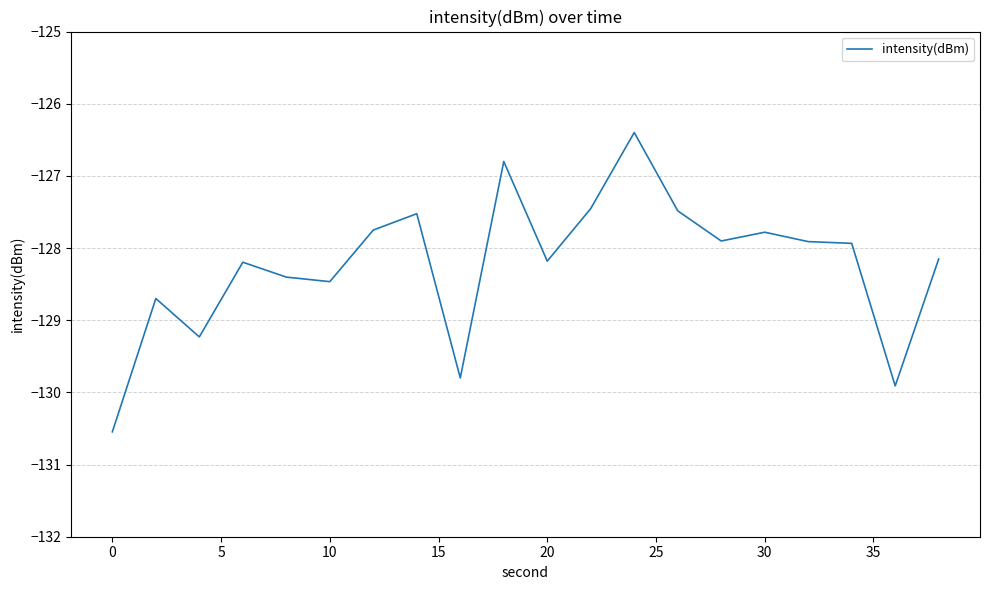

Reading left to right, what are all the values shown in this chart?

-130.5	-128.7	-129.2	-128.2	-128.4	-128.5	-127.8	-127.5	-129.8	-126.8	-128.2	-127.5	-126.4	-127.5	-127.9	-127.8	-127.9	-127.9	-129.9	-128.2